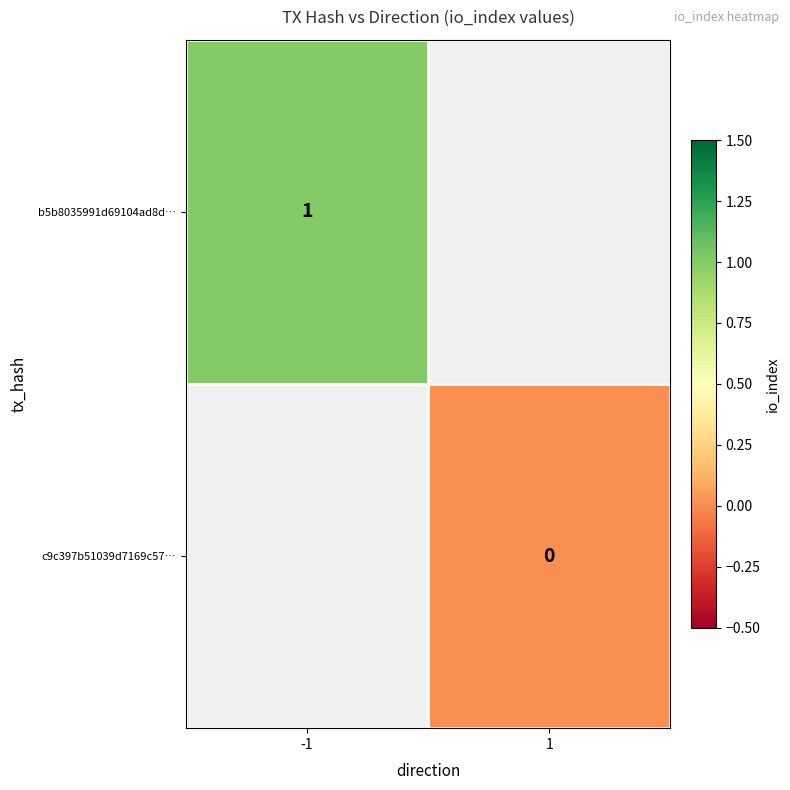

The value of b5b8035991d69104ad8d… at -1 is 1. True or false?

True